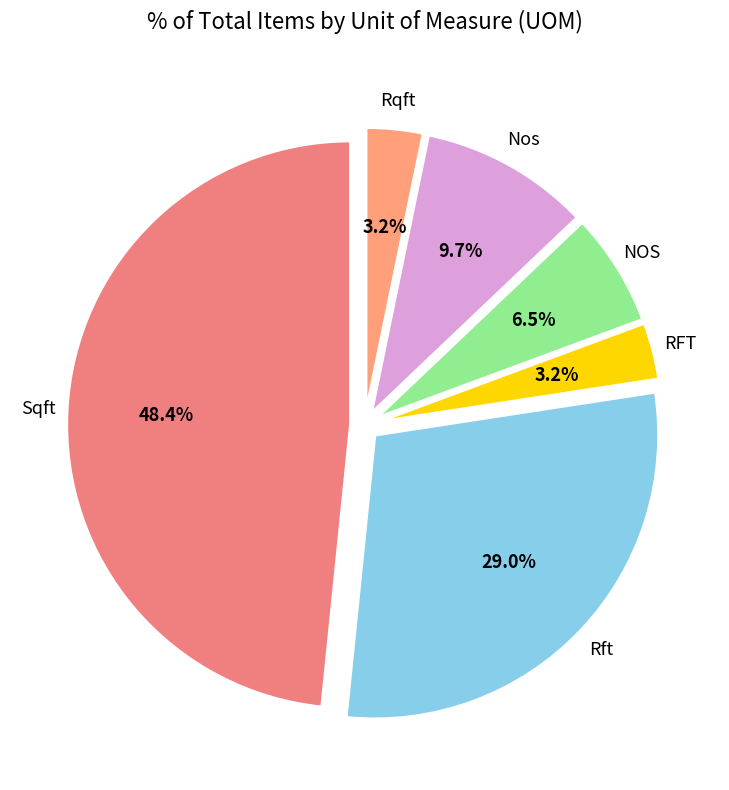

To the nearest percent, what is the difference between the largest and smallest slice percentages?

45%